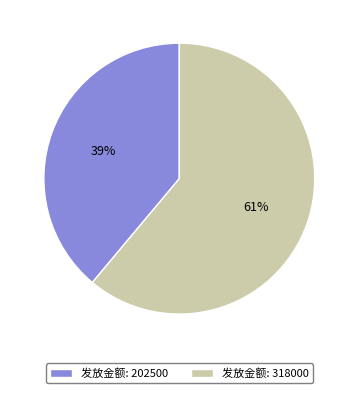

Combined, do 发放金额: 318000 and 发放金额: 202500 account for over 50%?

Yes